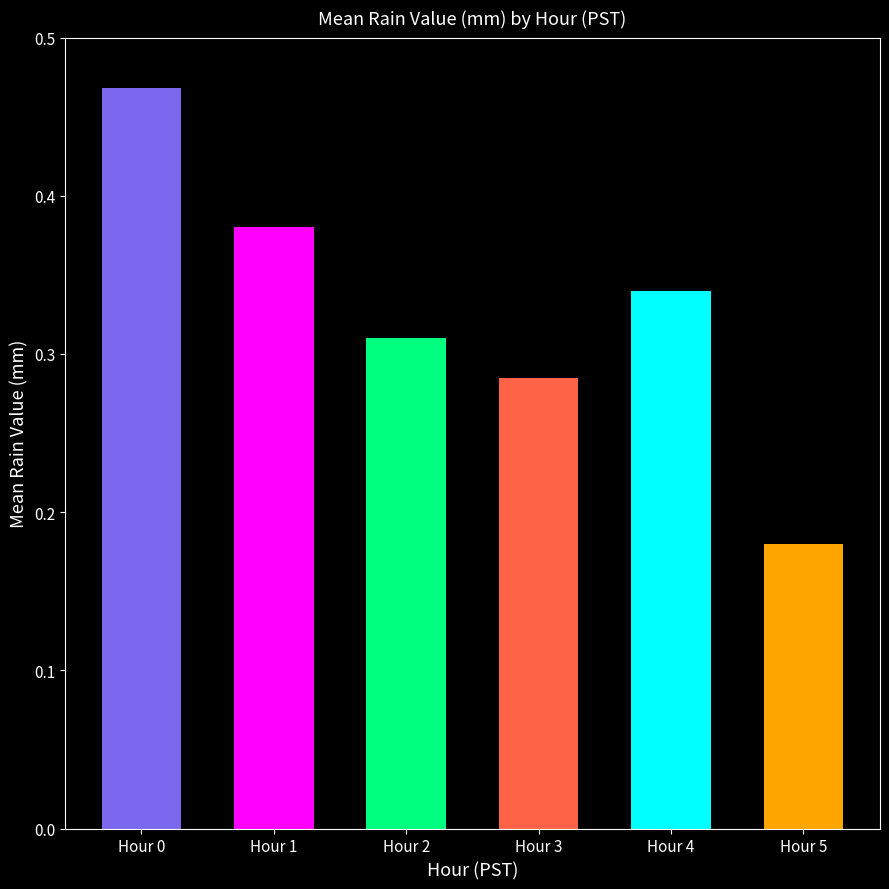

At which category does the chart reach its minimum across all series?

Hour 5